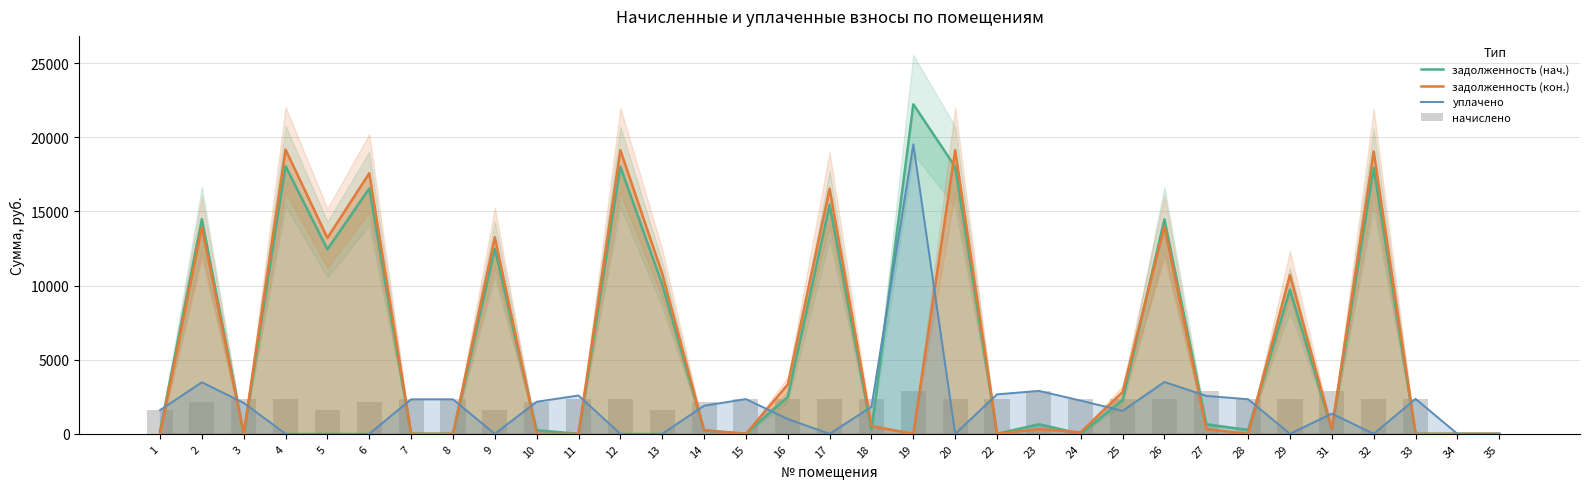

List the series in order of their peak value, lowest first.

начислено, задолженность (кон.), уплачено, задолженность (нач.)